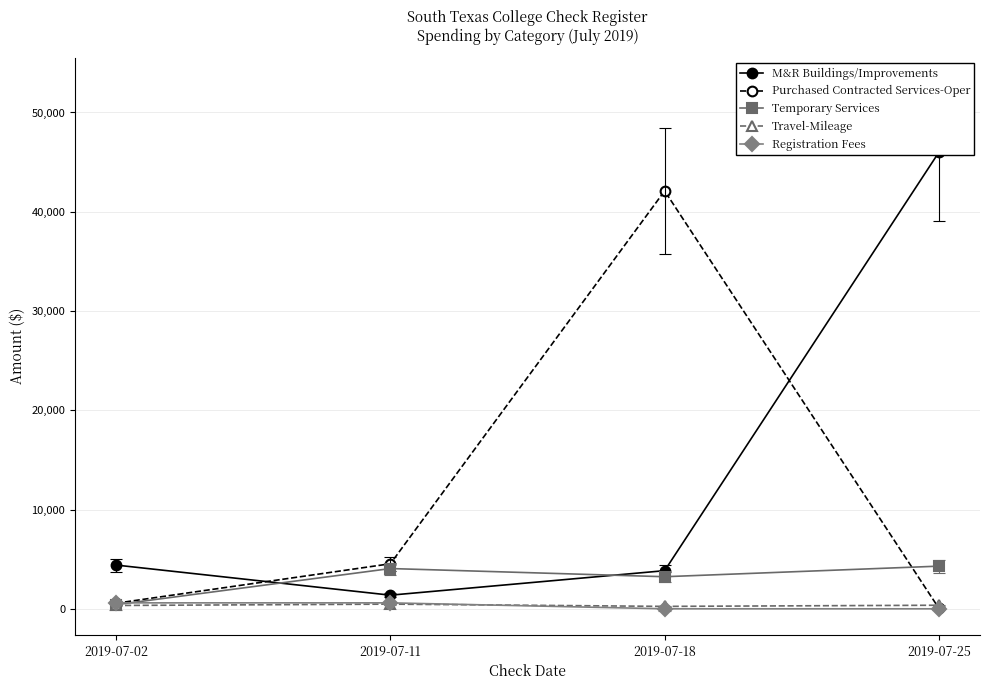

At which label does Temporary Services first exceed 4055?

2019-07-11